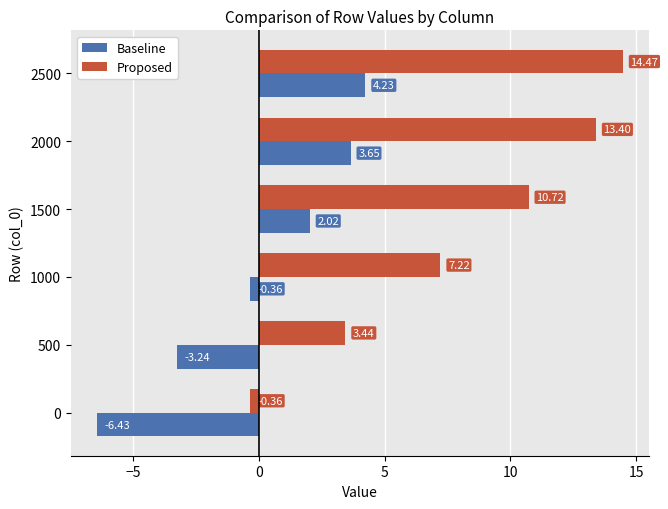

Rank the series by their maximum value, from lowest to highest.

Baseline, Proposed